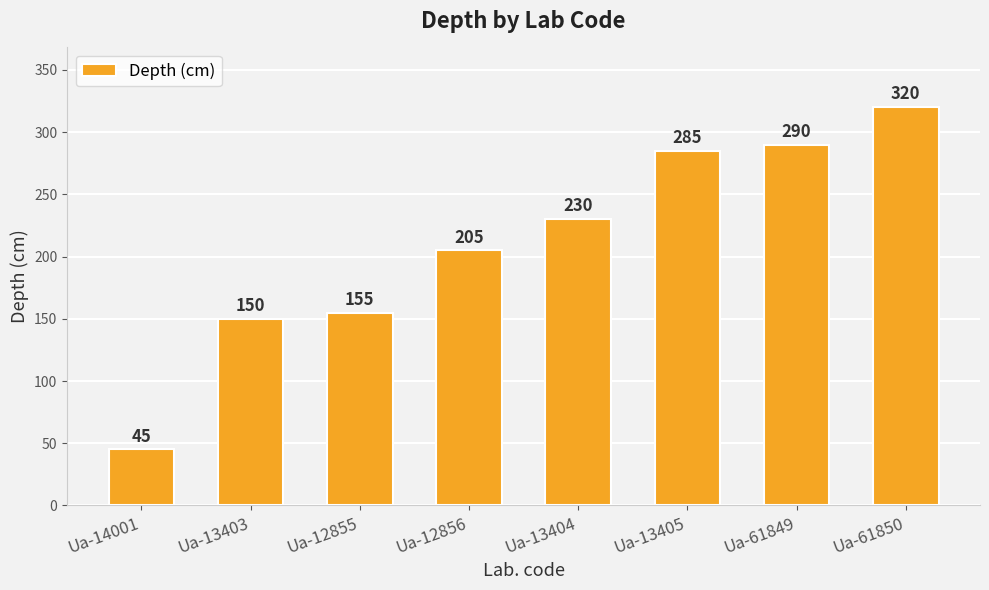

Between Ua-13405 and Ua-14001, which is larger?

Ua-13405